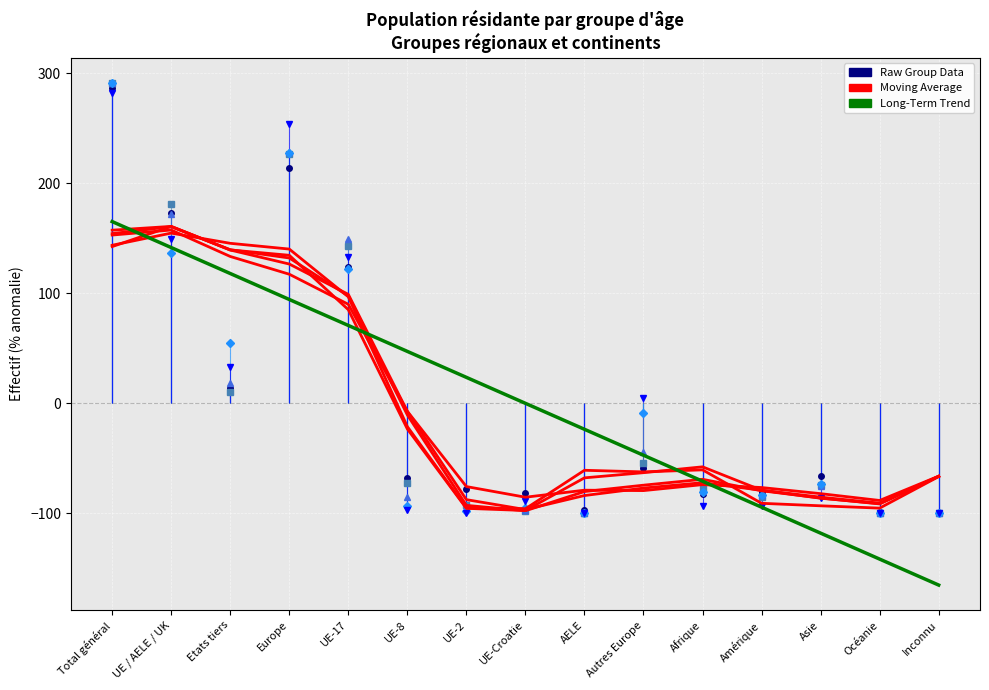

How many lines are shown in the chart?

5